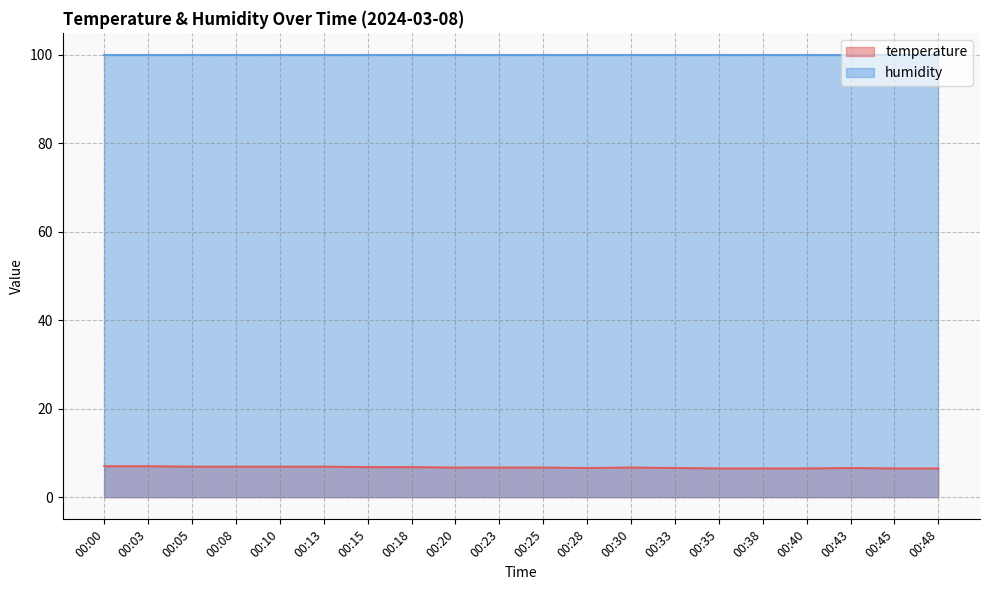

What is the difference between the second highest and second lowest values?

0.5